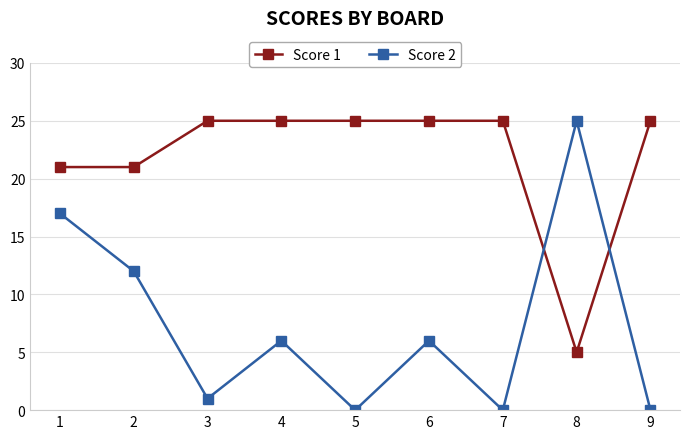

Which series has the widest spread of values?

Score 2